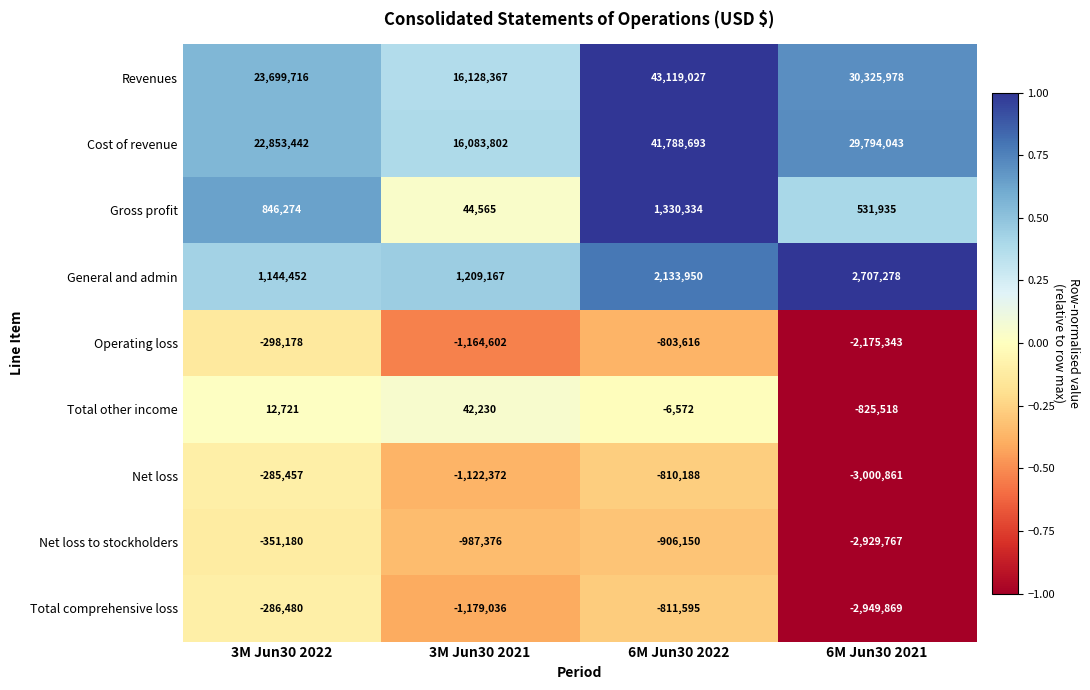

The Total comprehensive loss series shows -811595 at 6M Jun30 2022. True or false?

True